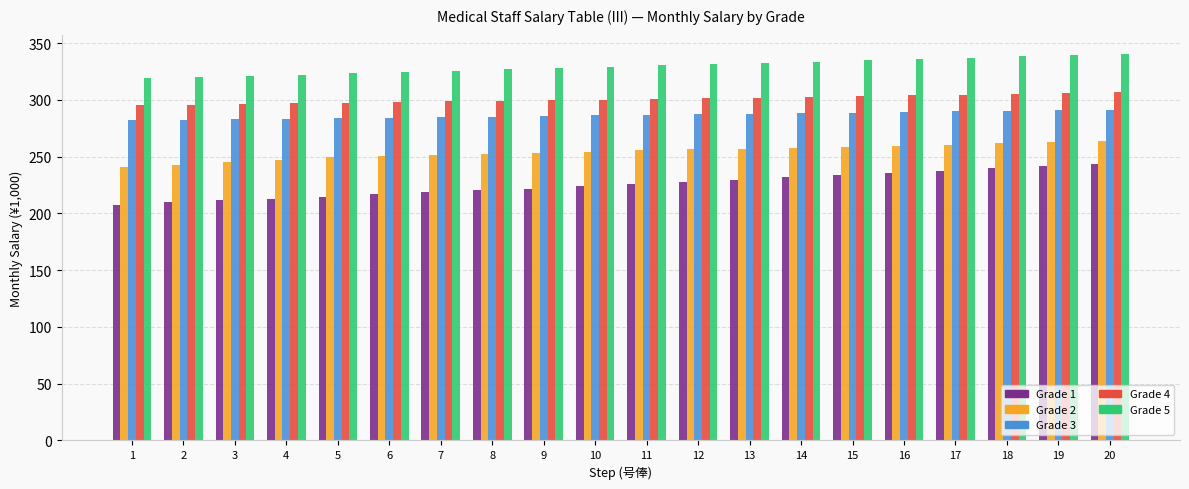

The Grade 3 series shows 283.3 at 4. True or false?

True